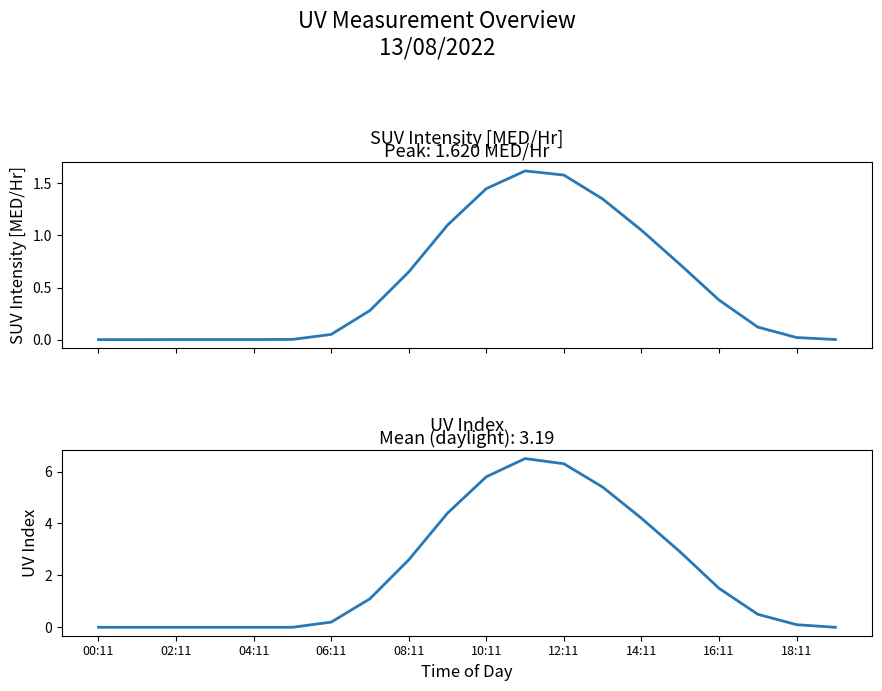

The SUV Intensity [MED/Hr] series shows 0.0 at 10:11. True or false?

False